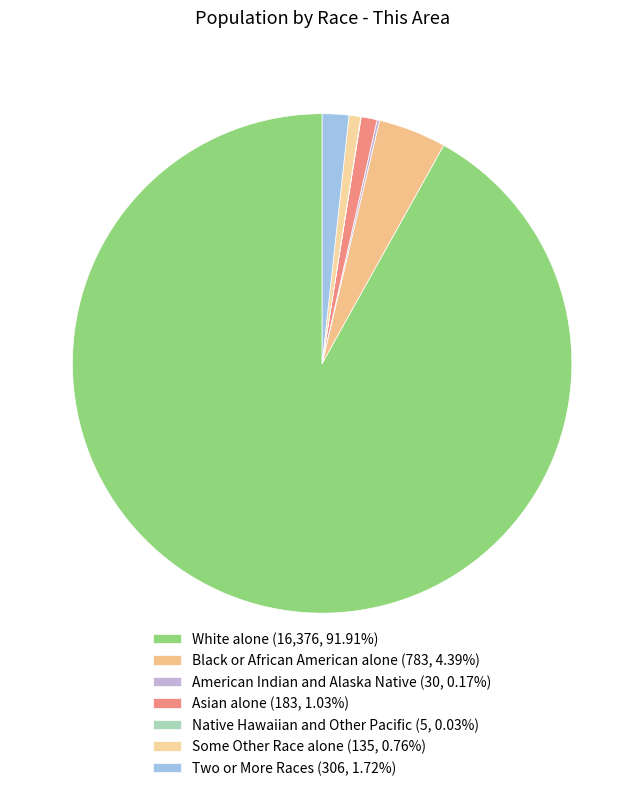

To the nearest percent, what is the difference between the largest and smallest slice percentages?

92%